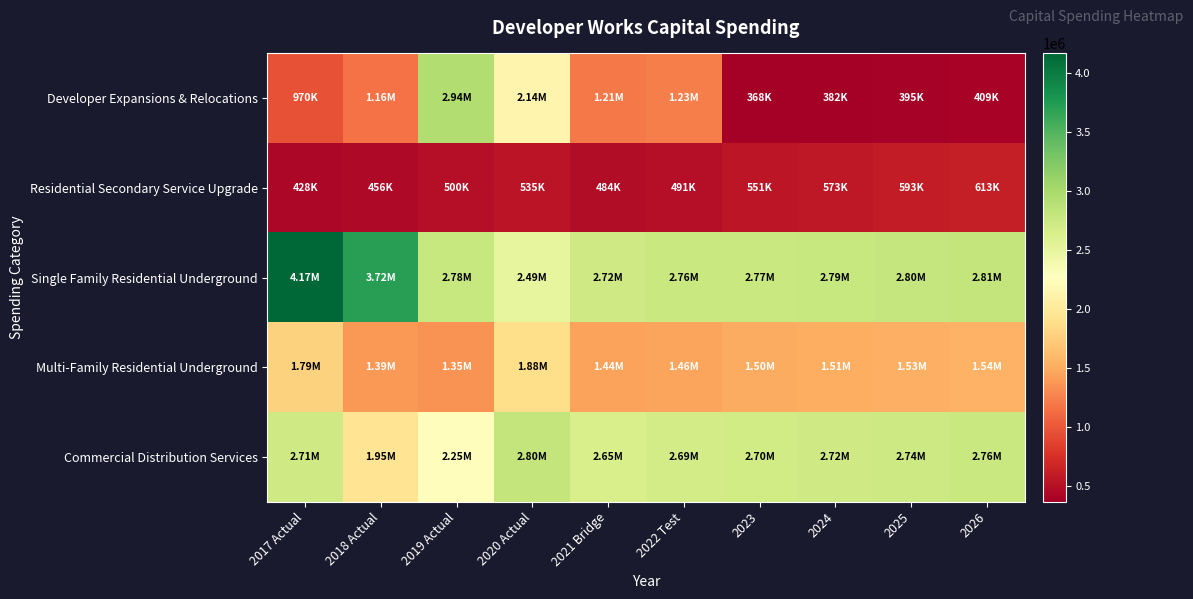

Between 2022 Test and 2023, which is larger?

2022 Test